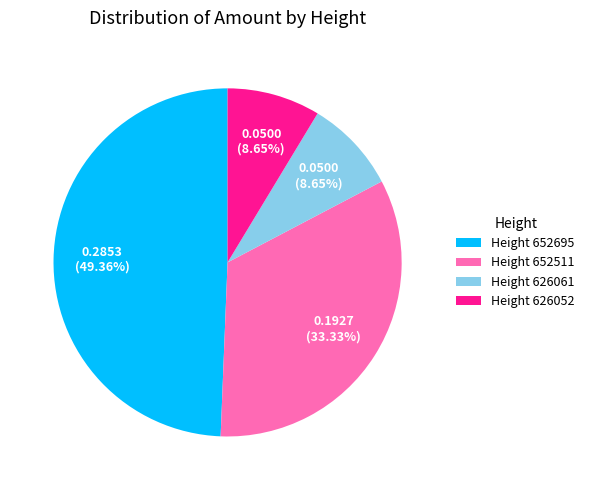

Is there any slice that represents more than half of the pie?

No